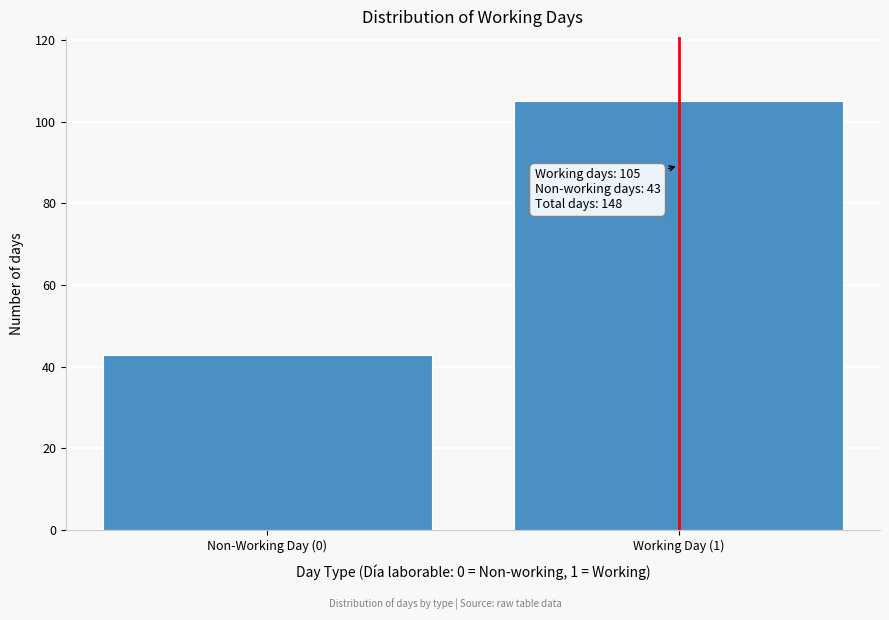

Reading left to right, list all the values displayed in this chart.

43	105